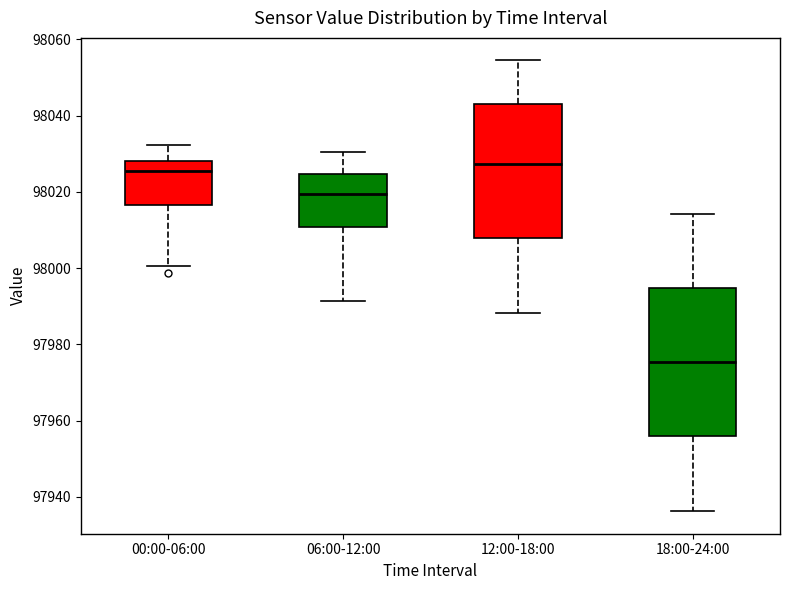

Where does the upper whisker of the box for 18:00-24:00 end on the y-axis? The values are not printed on the chart, so give them approximately, as read against the axis.

98014